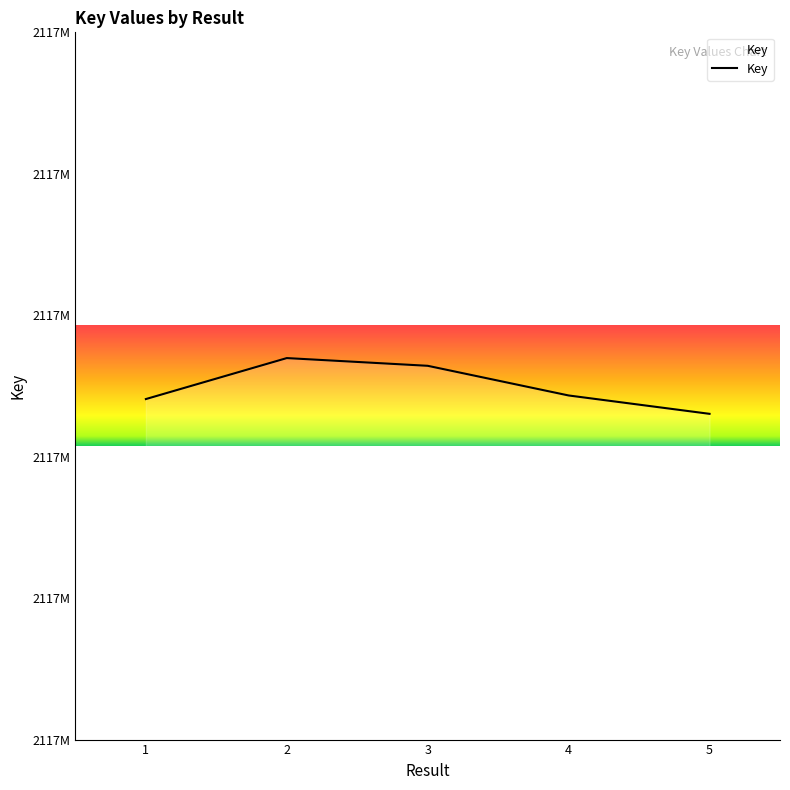

What is the minimum value shown in the chart?

2117884189